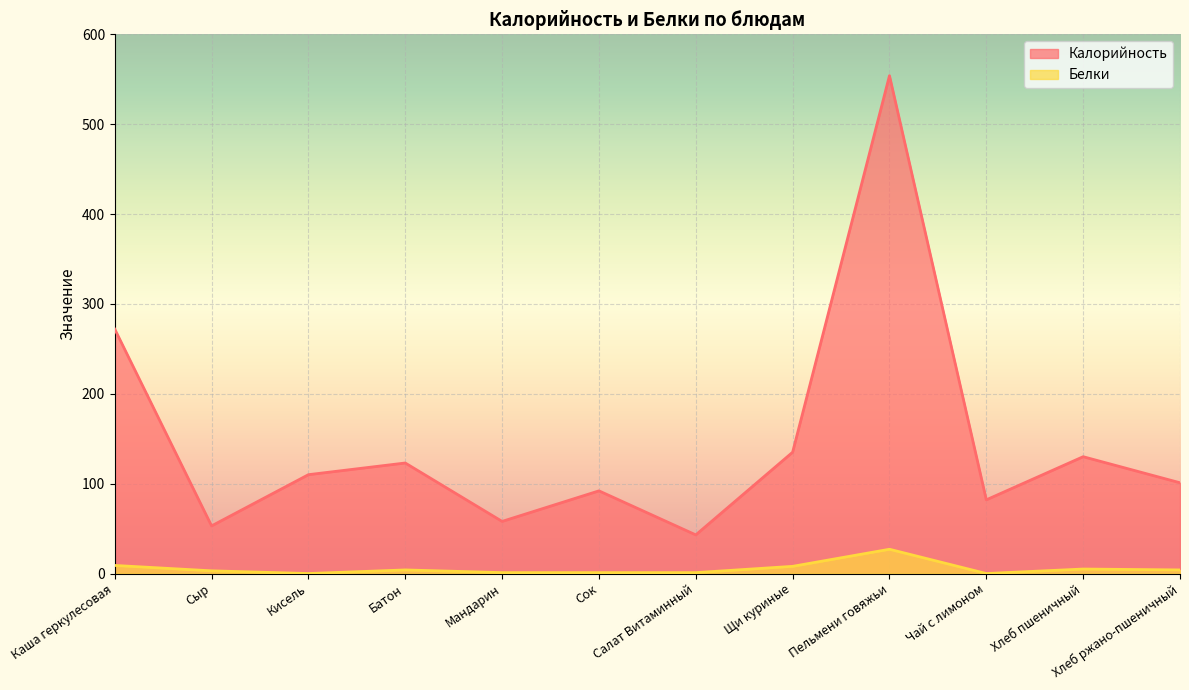

True or false: Белки and Калорийность intersect in this chart.

False